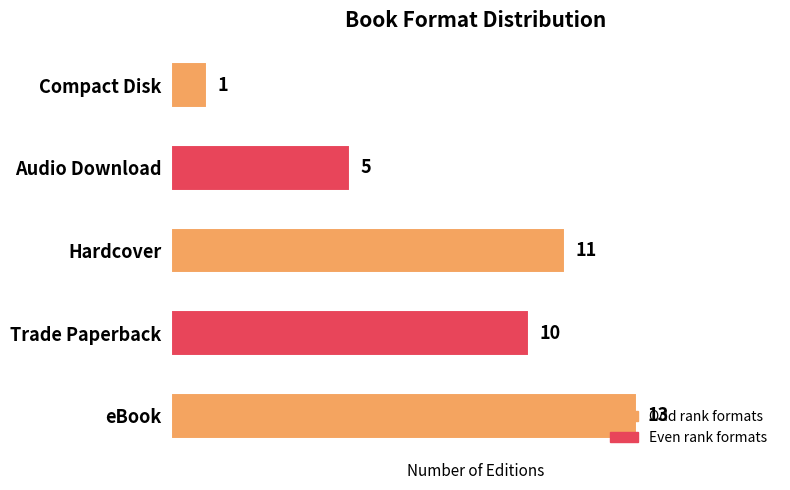

The value at Audio Download is 3. True or false?

False